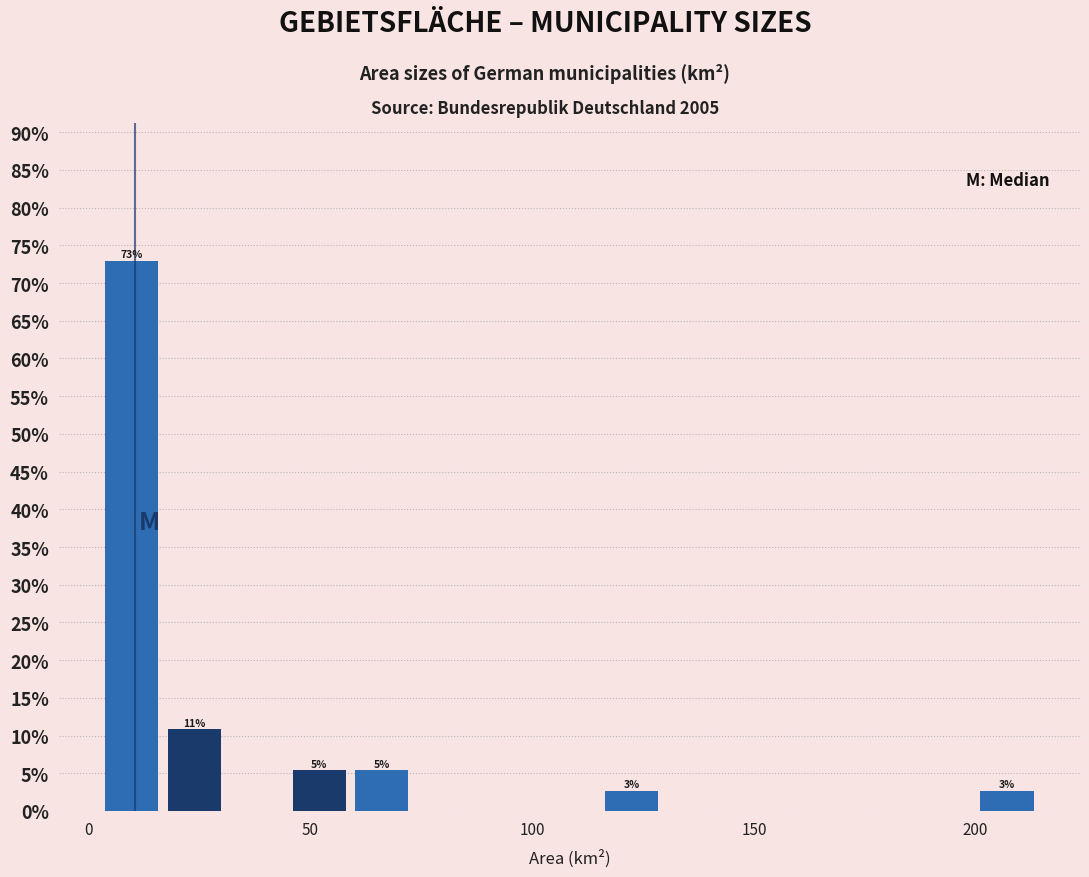

Read against the x-axis, roughly where is the centre of the tallest bar?

10